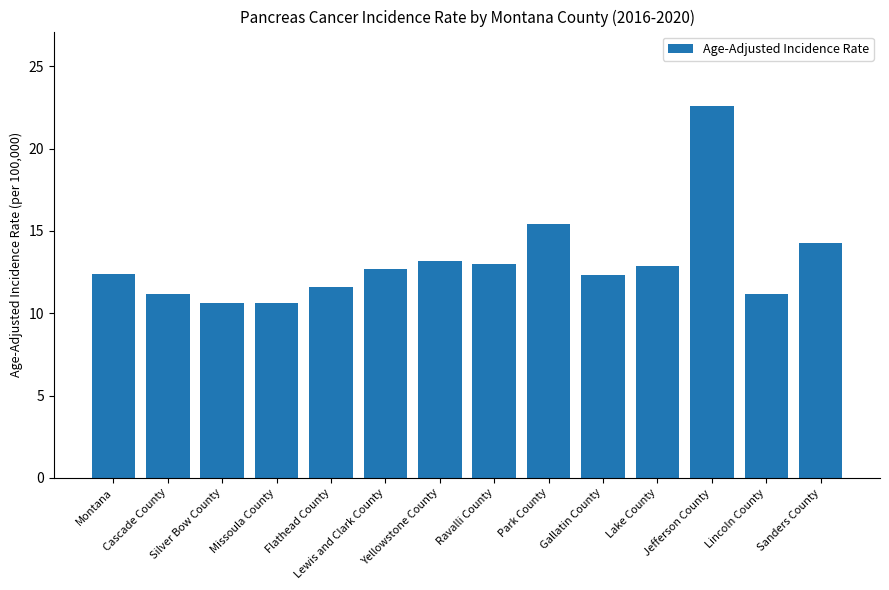

Count the number of data series in this chart.

1